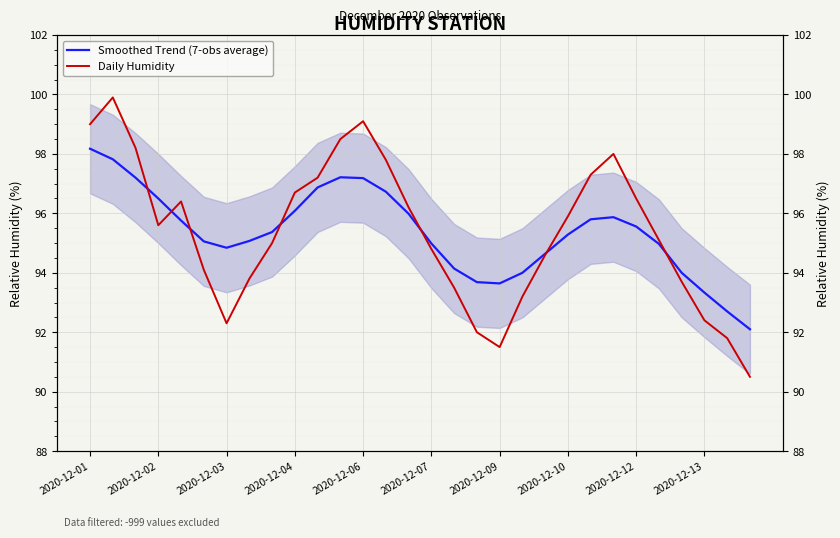

What are all the series names shown in the legend?

Smoothed Trend (7-obs average), Daily Humidity